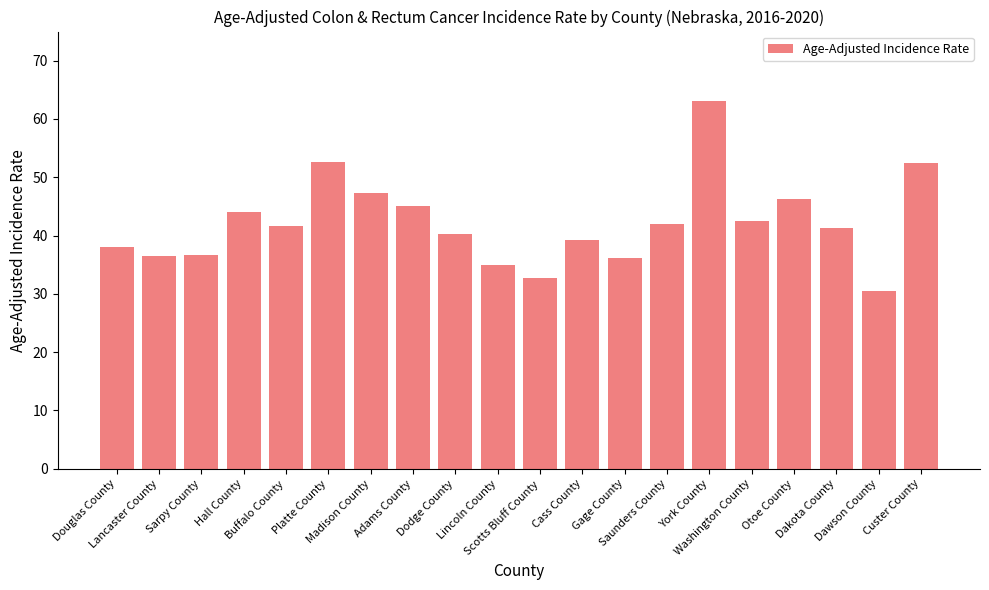

True or false: the data shows 66.0 at Madison County.

False